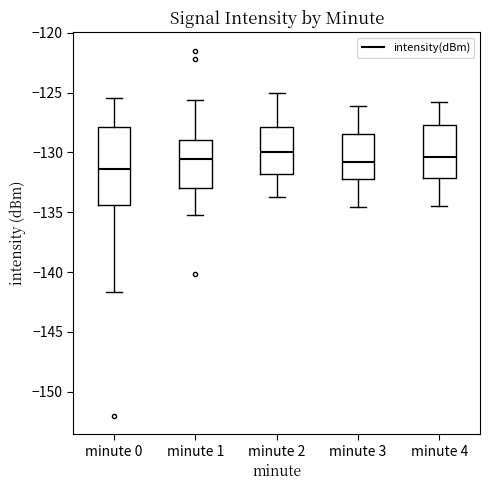

Reading left to right, read every box against the y-axis: the position of its median line, the range the box covers, and the ends of its whiskers. The values are not printed on the chart, so give them approximately, as read against the axis.

minute 0: median -131.5, box -134.5 to -128.0, whiskers -141.5 to -125.5
minute 1: median -130.5, box -133.0 to -129.0, whiskers -135.0 to -125.5
minute 2: median -130.0, box -132.0 to -128.0, whiskers -133.5 to -125.0
minute 3: median -131.0, box -132.0 to -128.5, whiskers -134.5 to -126.0
minute 4: median -130.5, box -132.0 to -127.5, whiskers -134.5 to -126.0